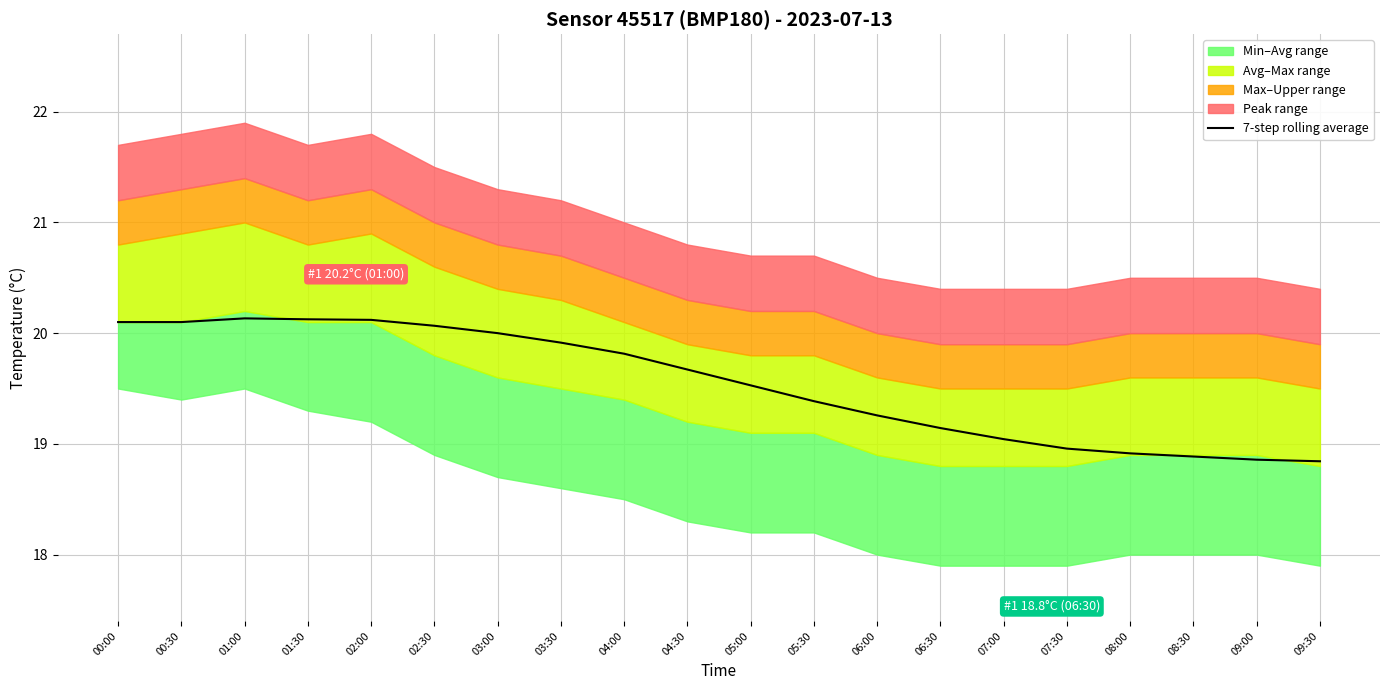

What is the difference between the values at 00:00 and 03:00?

0.1